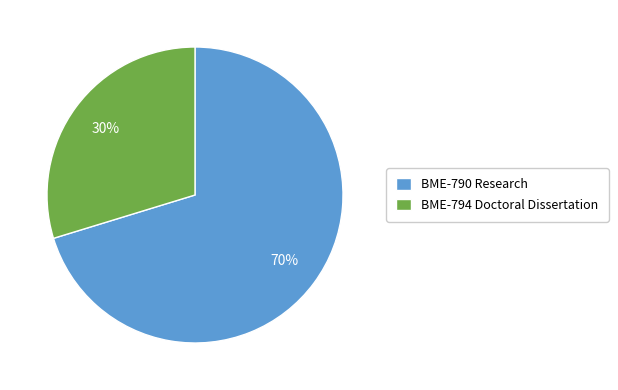

Which slice is the largest?

BME-790 Research